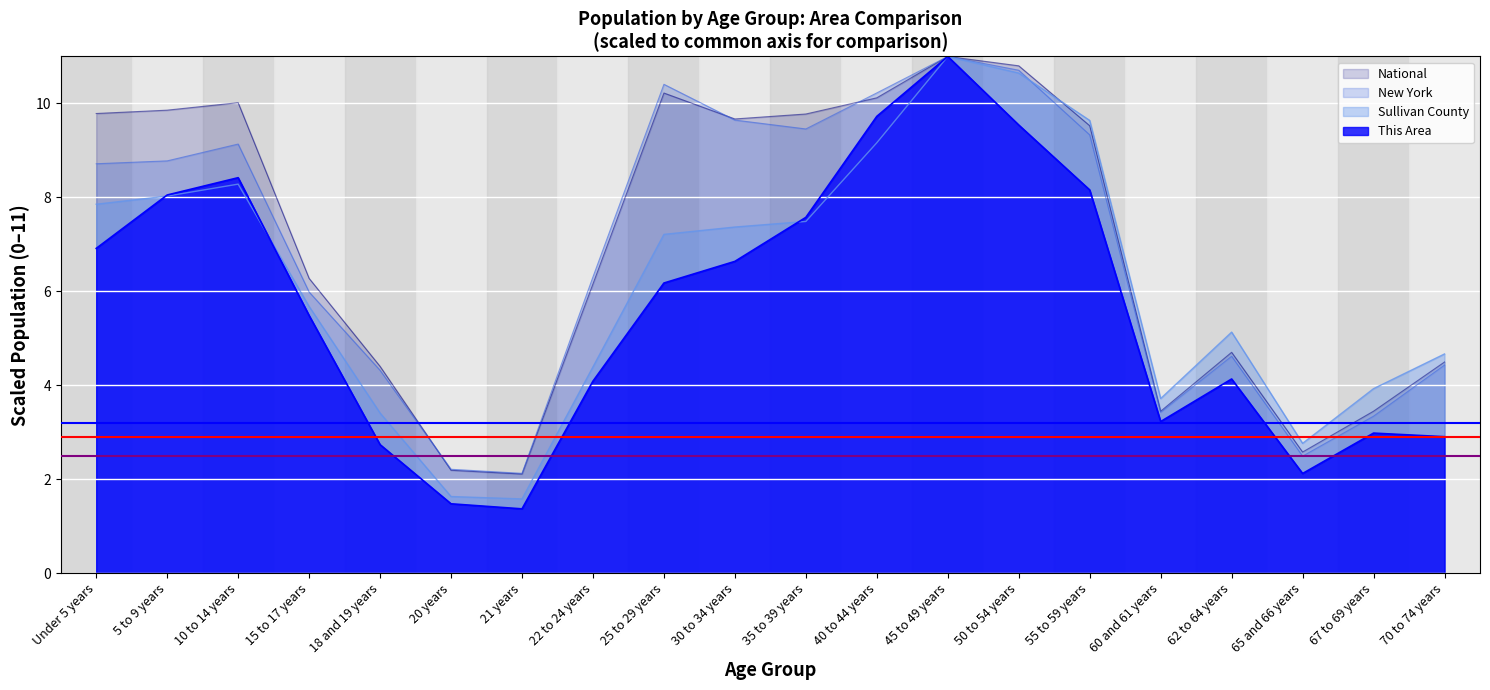

True or false: New York and National cross at least once.

True